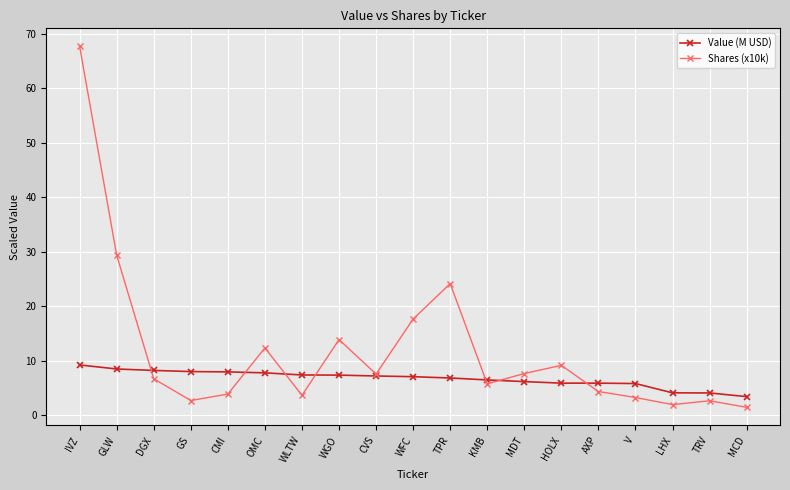

At OMC, list the series in order from largest to smallest.

Shares (x10k), Value (M USD)